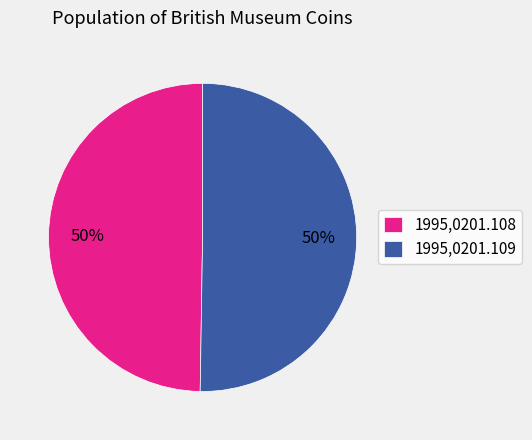

Is it true that 1995,0201.108 is 45% of the pie?

False